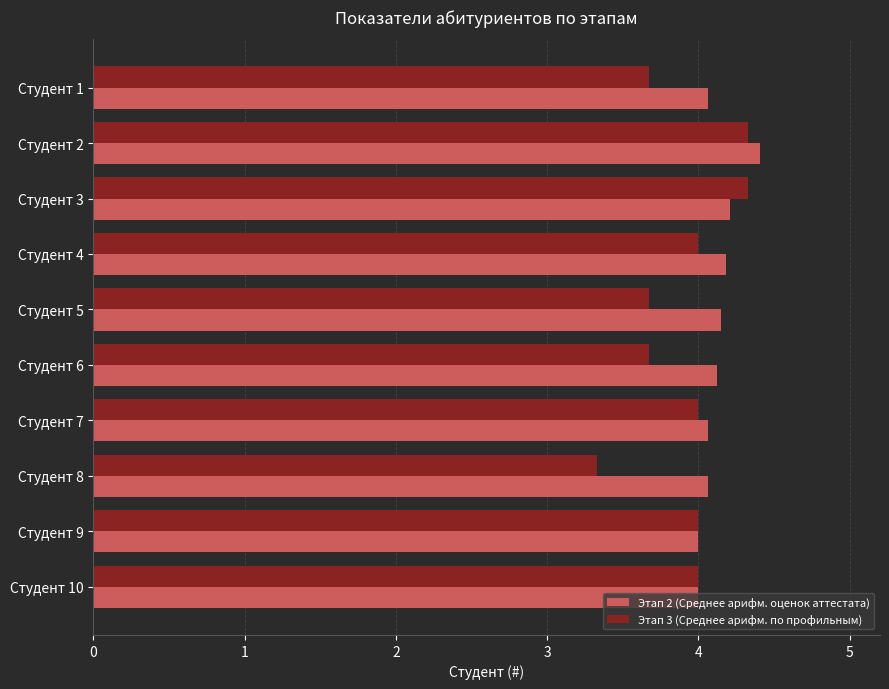

What is the sum of the Этап 2 (Среднее арифм. оценок аттестата) values at Студент 1 and Студент 8?

8.1